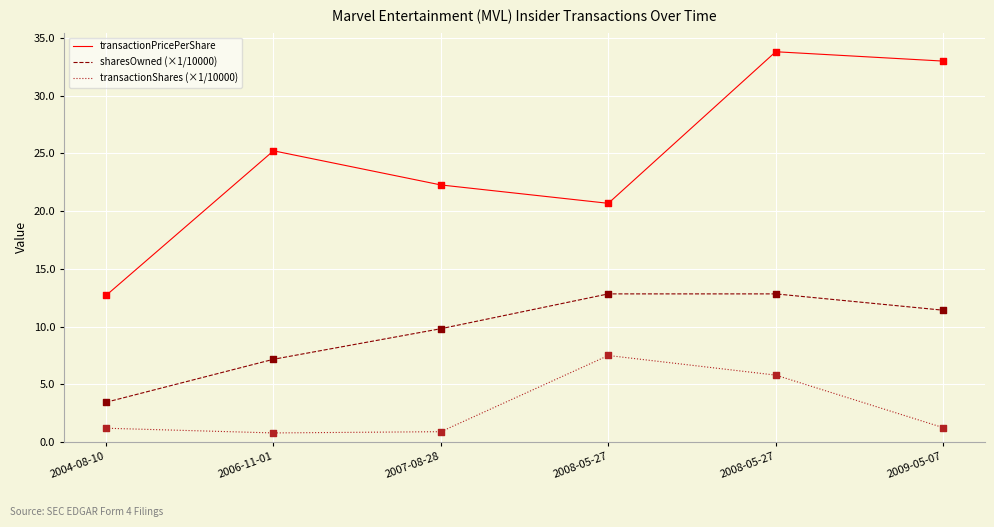

Which series has the largest total across all categories?

transactionPricePerShare